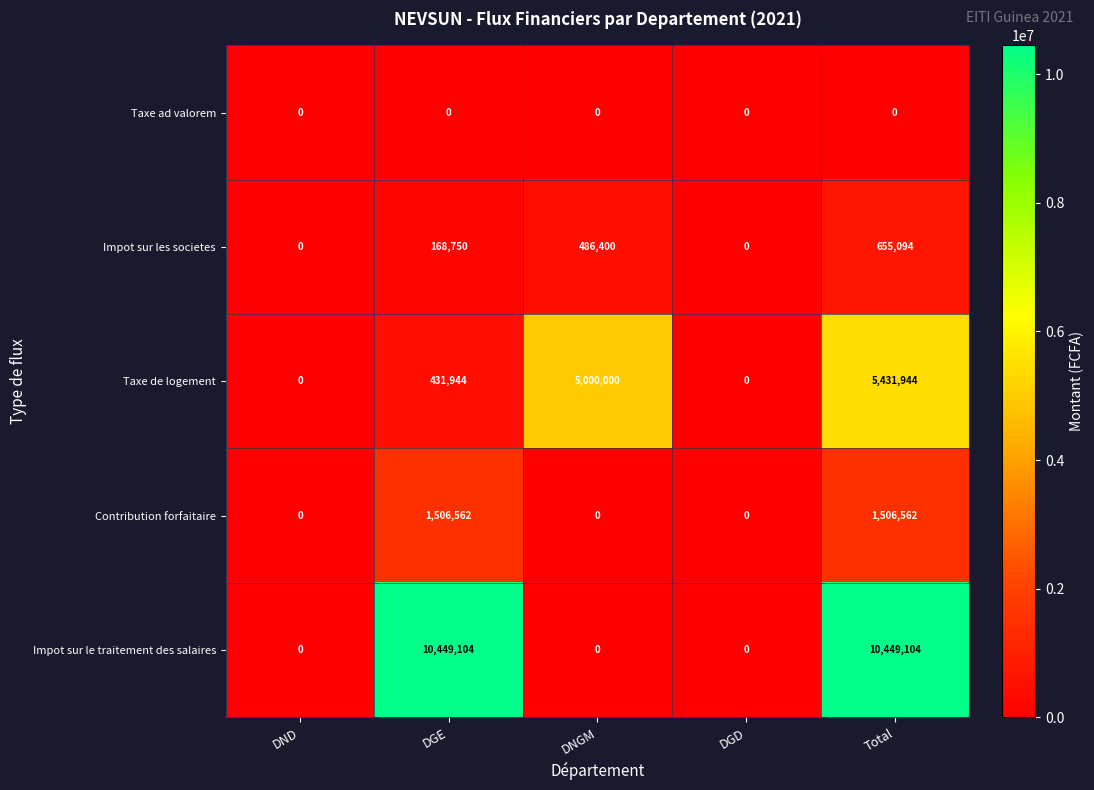

Which series has the largest total across all categories?

Impot sur le traitement des salaires